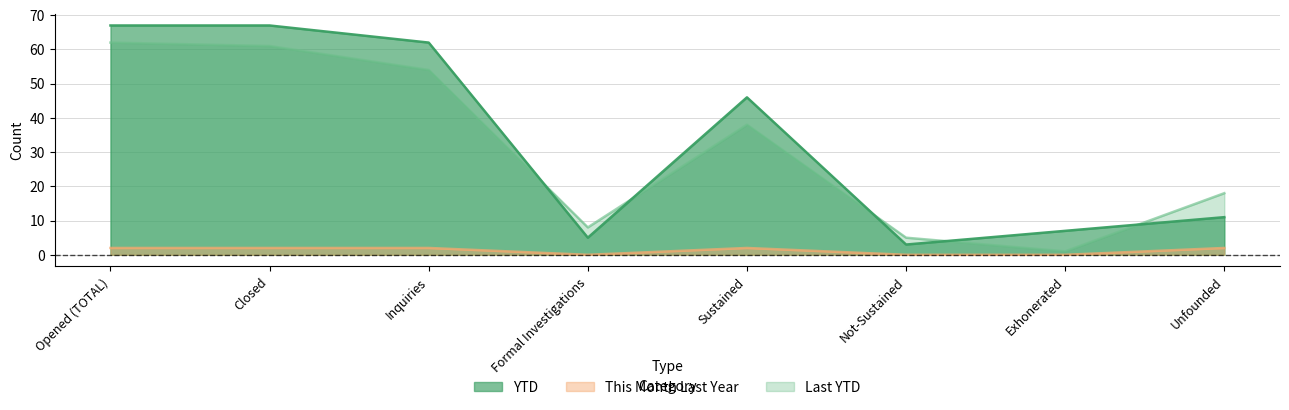

What are all the series names shown in the legend?

Last YTD, YTD, This Month Last Year